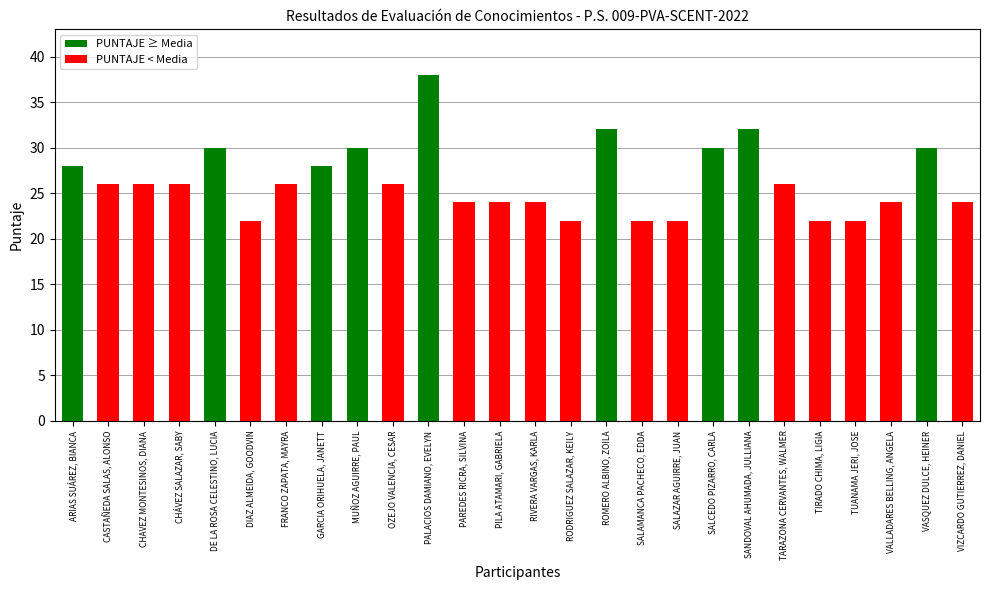

The chart shows a value of 19 at DE LA ROSA CELESTINO, LUCIA. True or false?

False